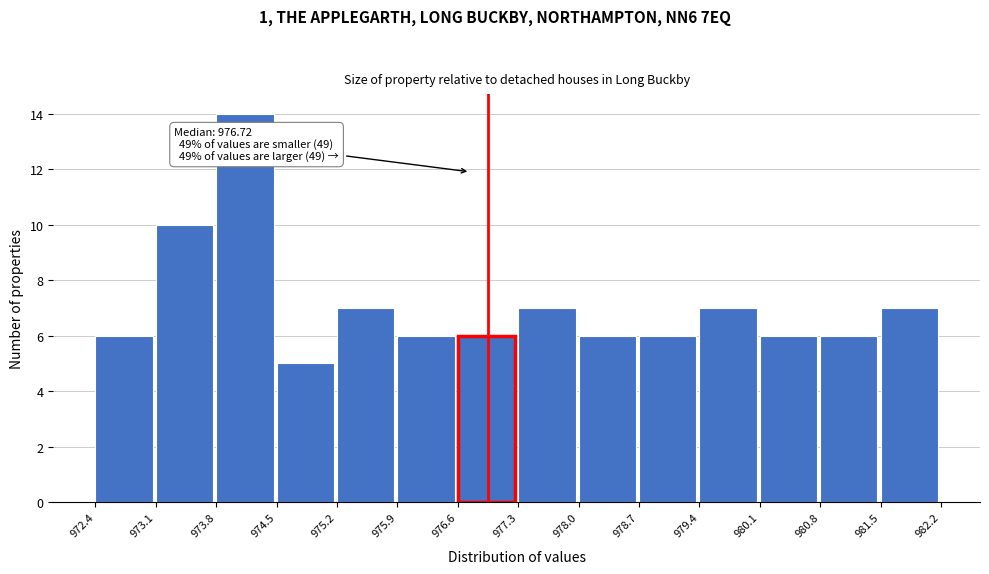

Over which range of the x-axis is the bar tallest?

973.8 to 974.5